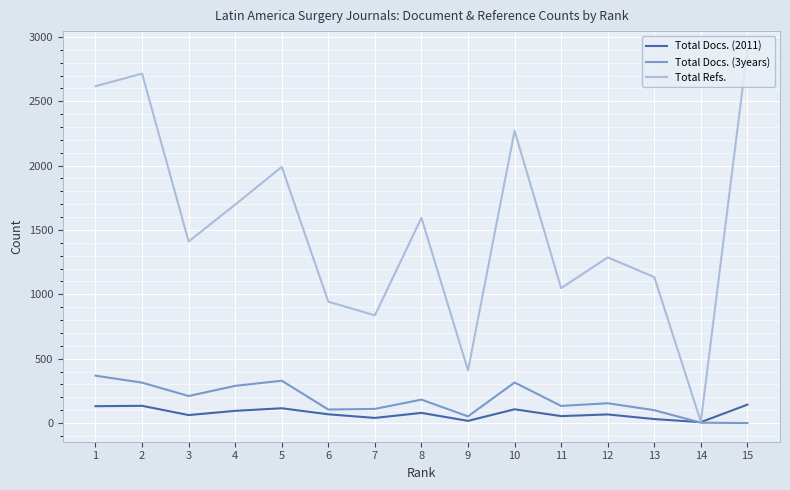

The value of Total Docs. (3years) at 7 is 110. True or false?

True